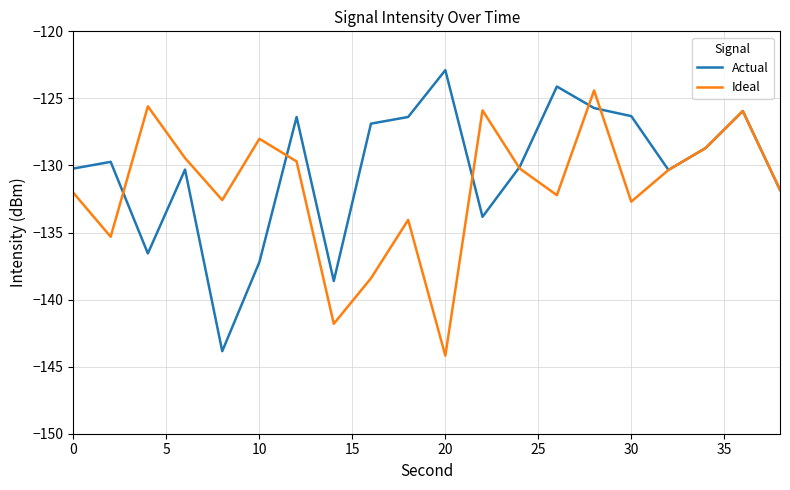

What is the lowest value of the Actual series?

-143.8